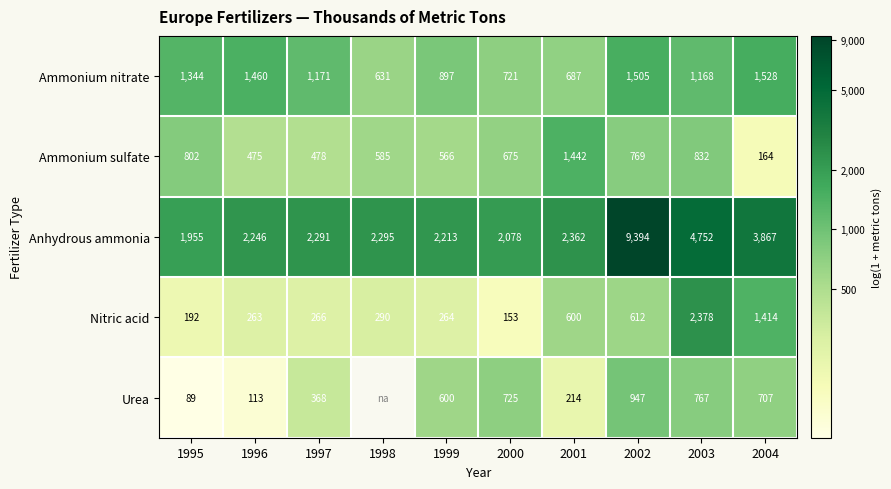

At 1996, list the series in order from smallest to largest.

Urea, Nitric acid, Ammonium sulfate, Ammonium nitrate, Anhydrous ammonia